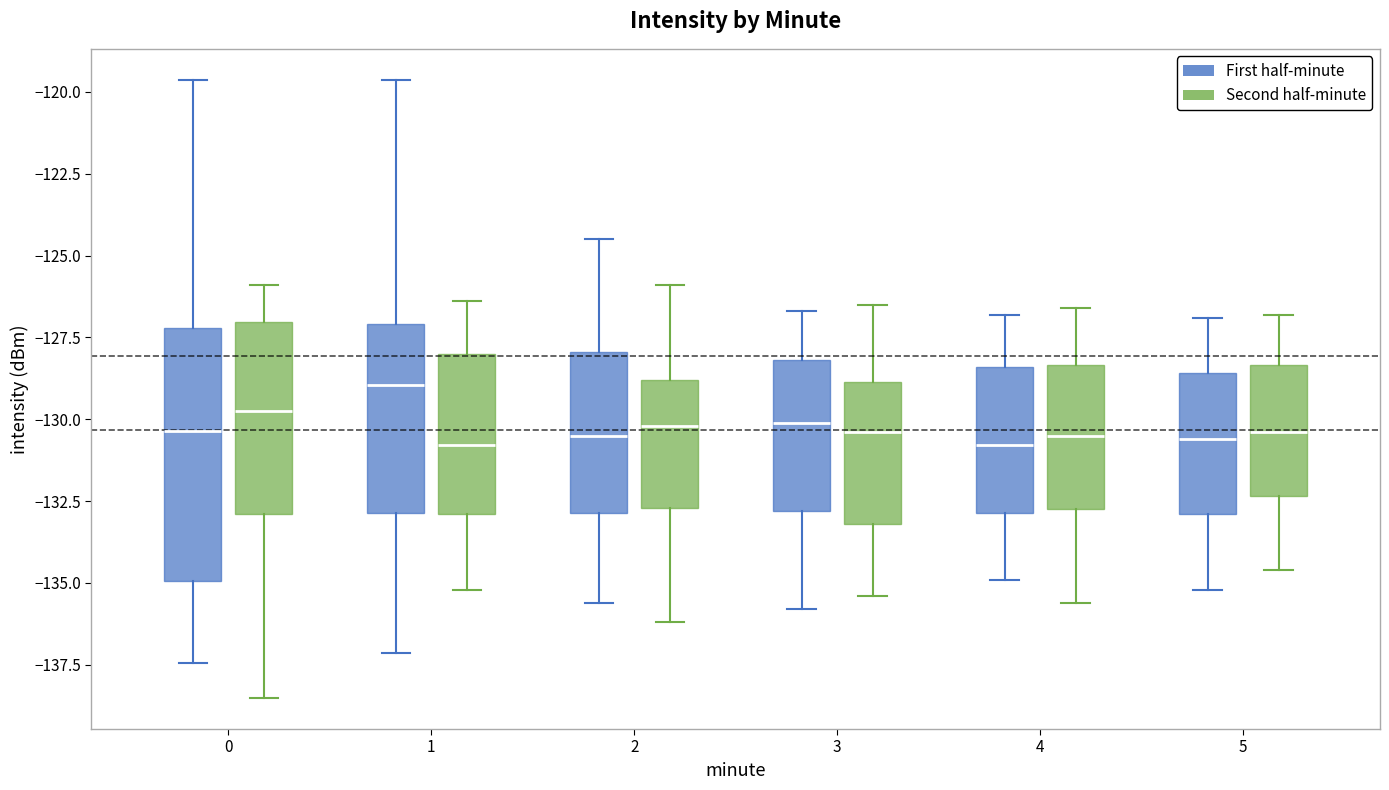

Which box is the tallest, from its lower edge to its upper edge?

0 (First half-minute)